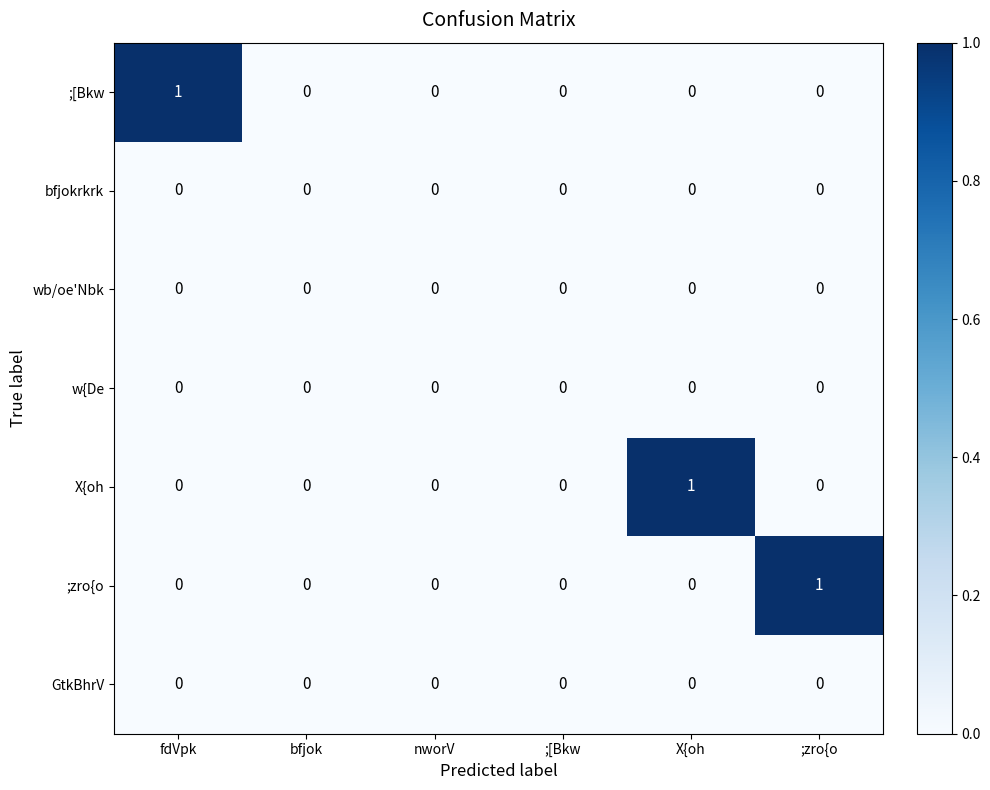

How many data points does each series have?

6